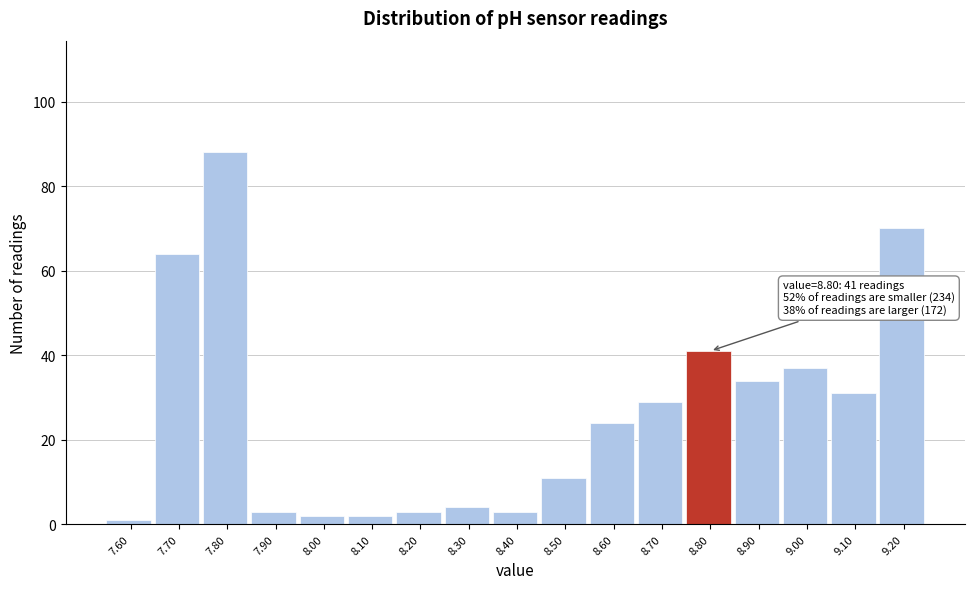

Over which range of the x-axis is the bar tallest?

7.75 to 7.85